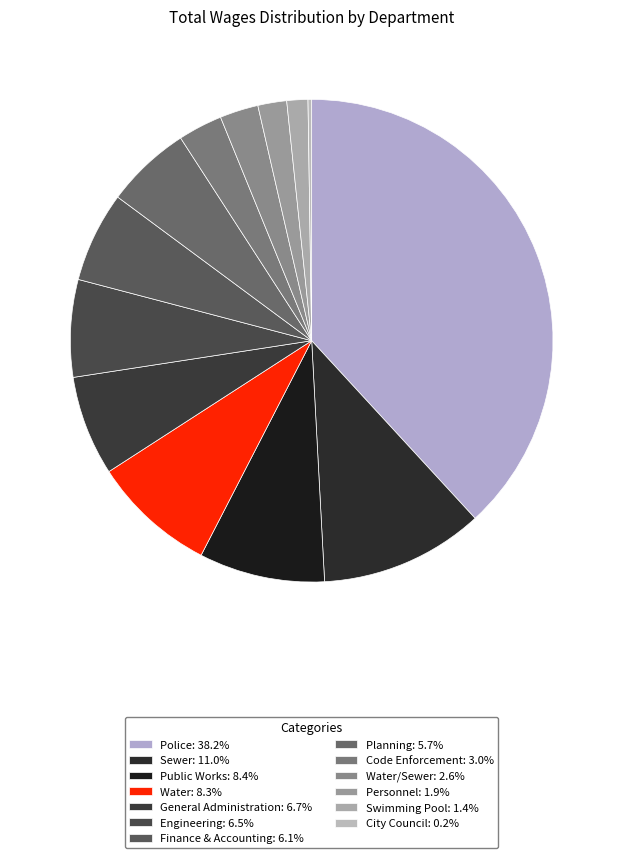

Count the number of slices in the pie.

13